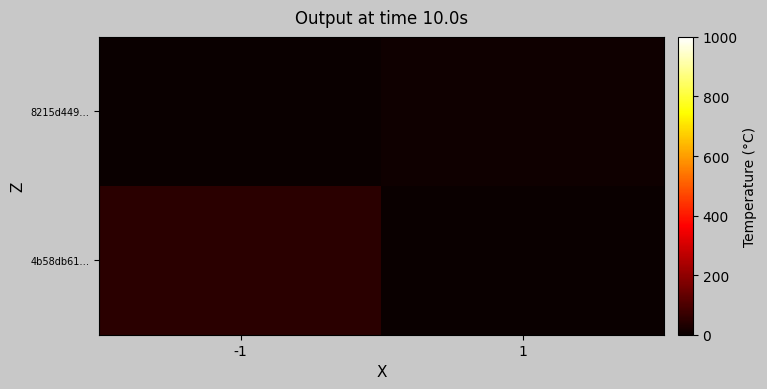

List the series in order of their overall mean, lowest first.

8215d449…, 4b58db61…